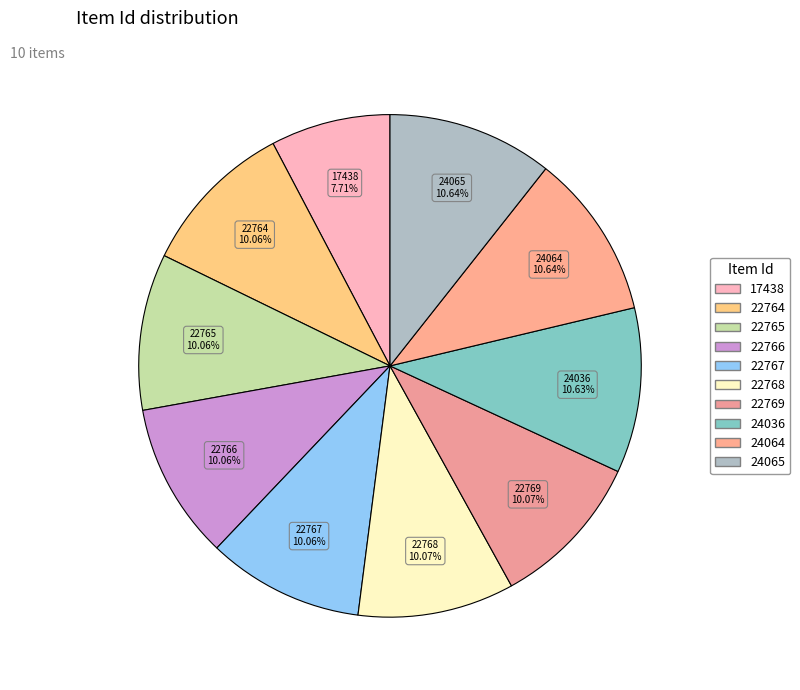

Approximately how many times larger is the value at 24064 compared to 22765?

1.1